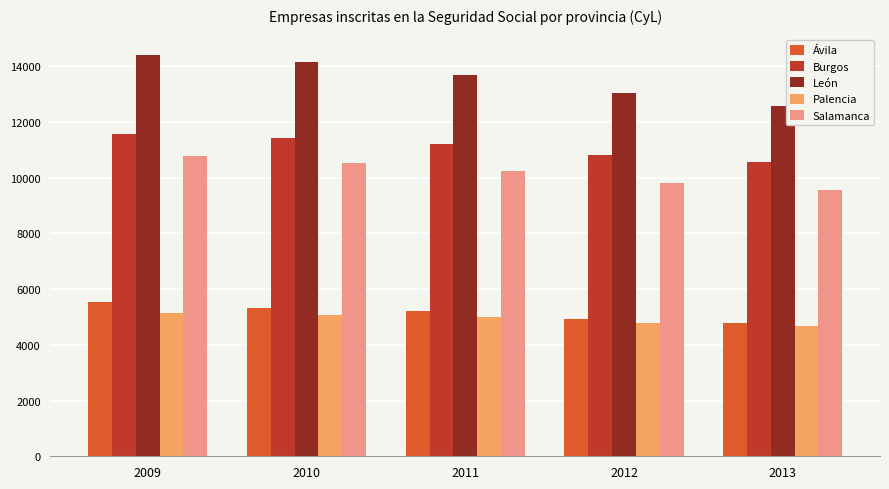

At how many categories does at least one series exceed 6788?

5